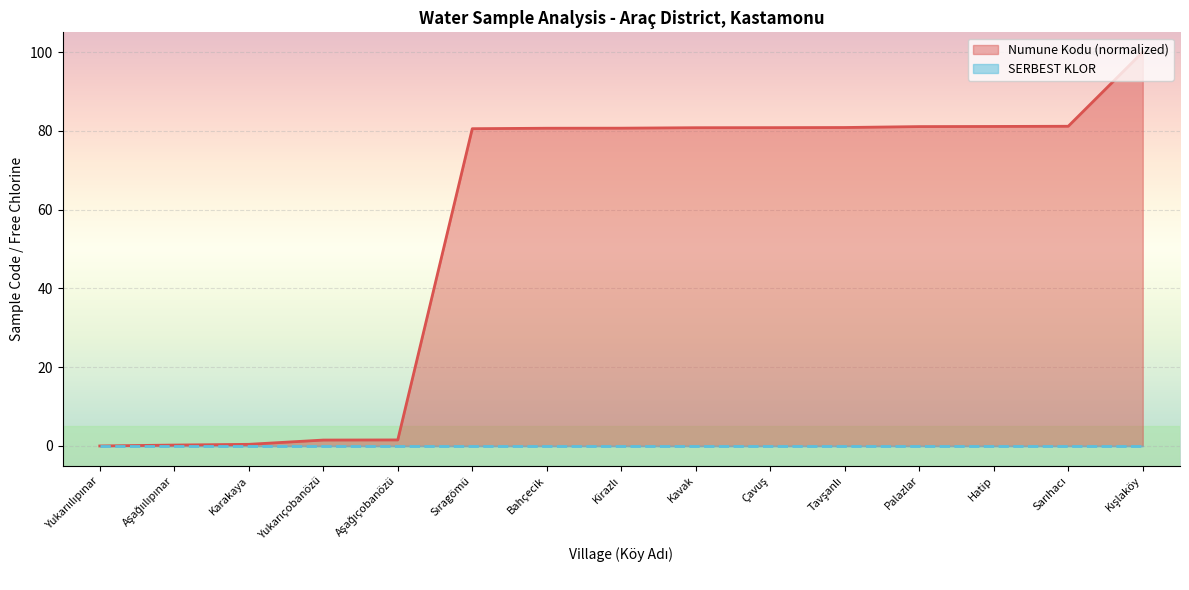

What is the label of the 4th point from the right?

Palazlar